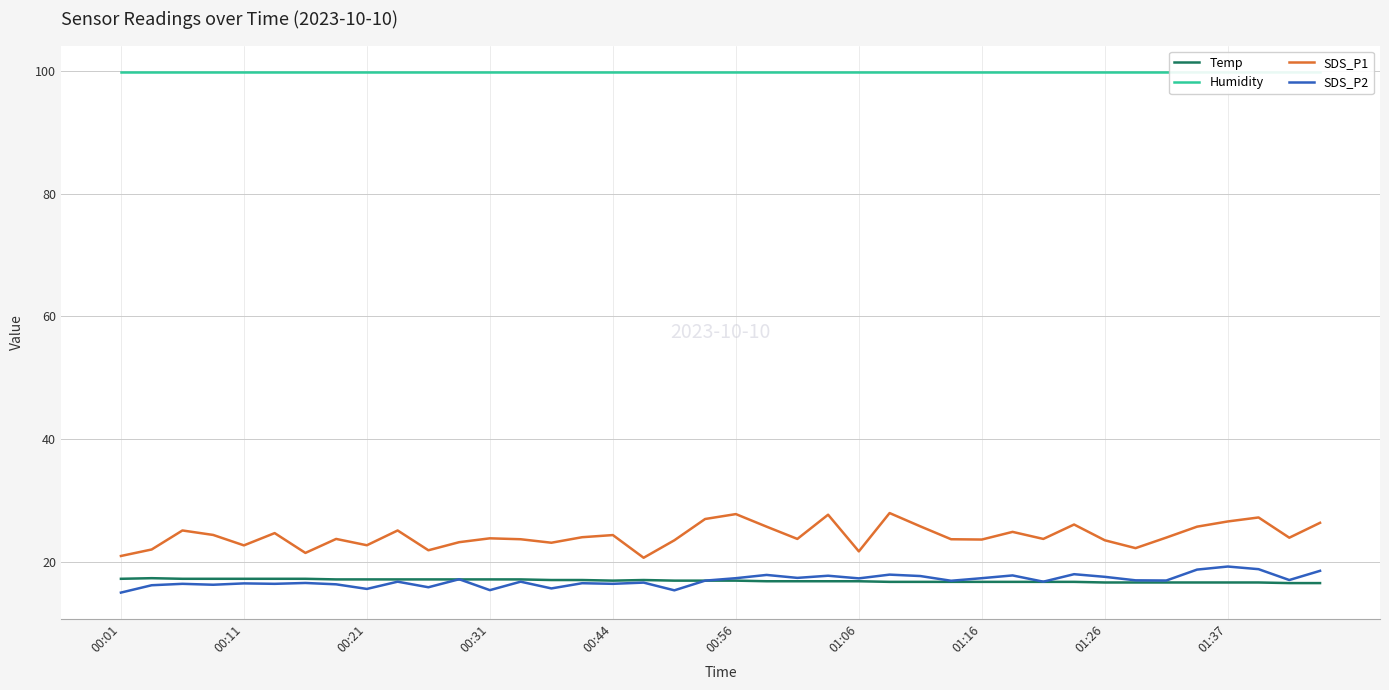

True or false: SDS_P1 and SDS_P2 cross at least once.

False